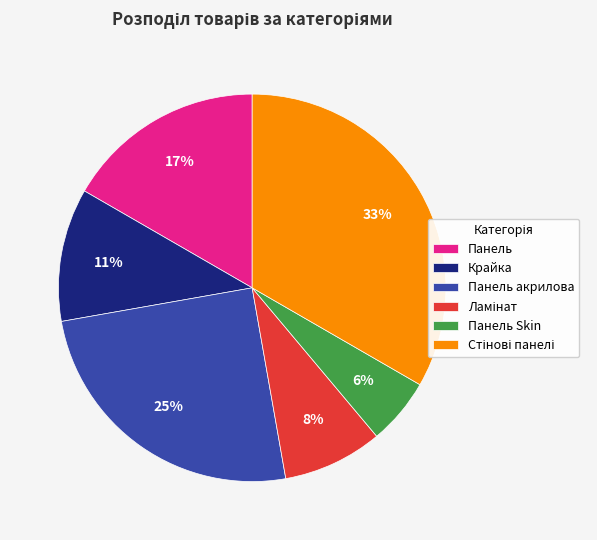

Which category has the smallest portion of the pie?

Панель Skin